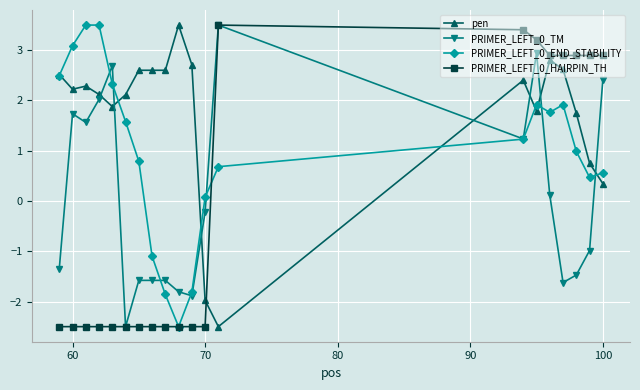

Which series has the largest total across all categories?

pen